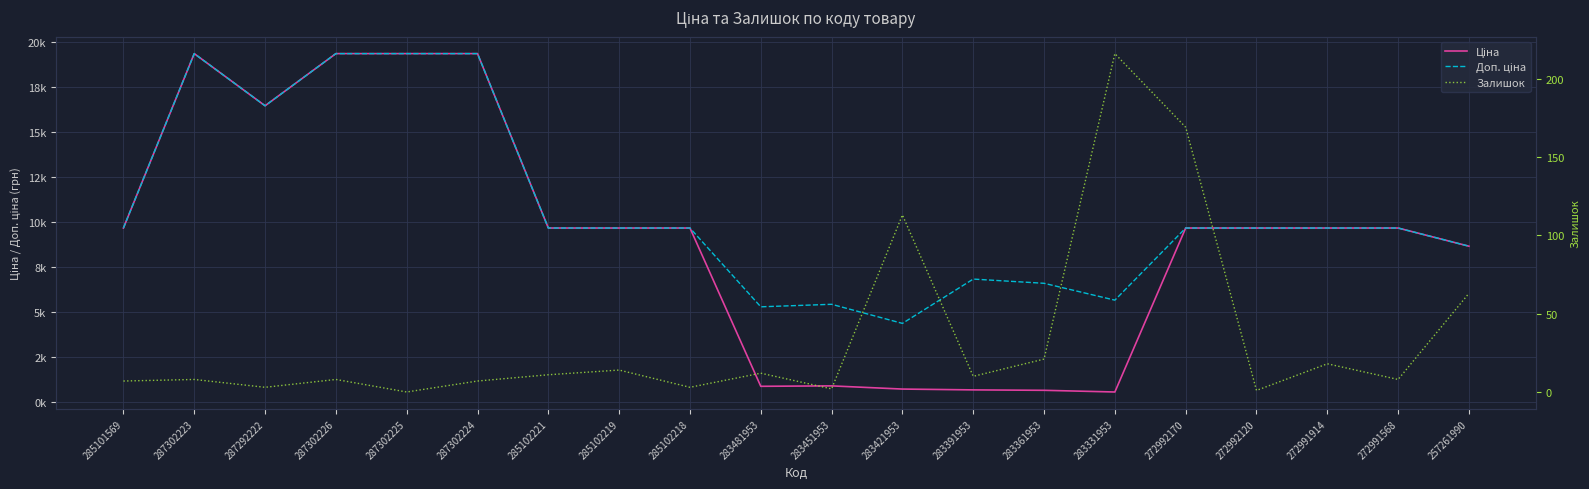

What is the minimum value for Ціна?

566.2